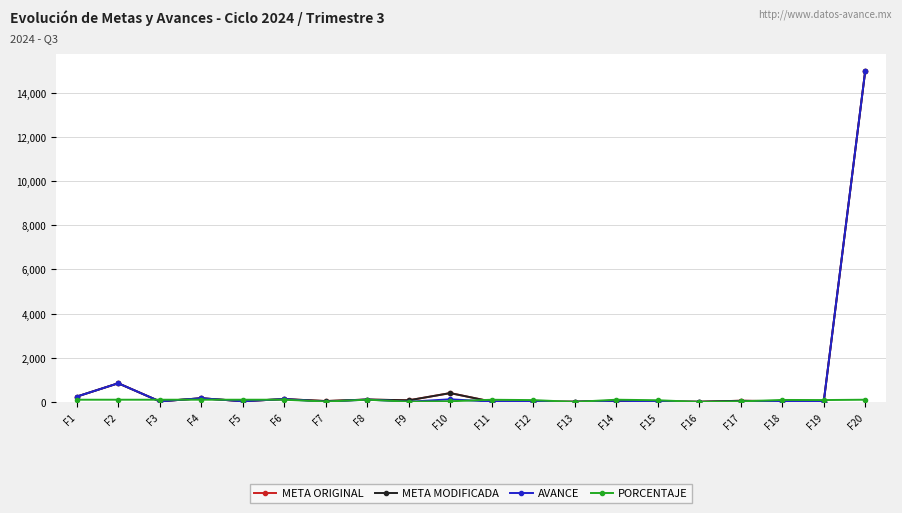

Where is META MODIFICADA nearest to the value 7504?

F2